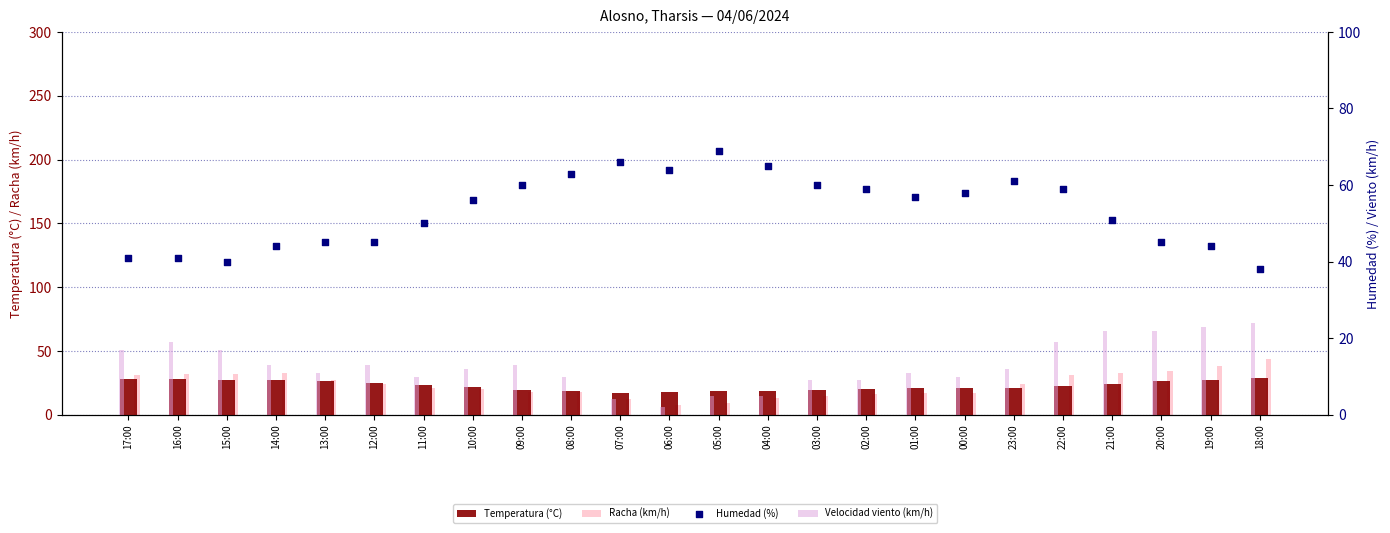

What are all the series names shown in the legend?

Temperatura (°C), Racha (km/h), Velocidad viento (km/h), Humedad (%)